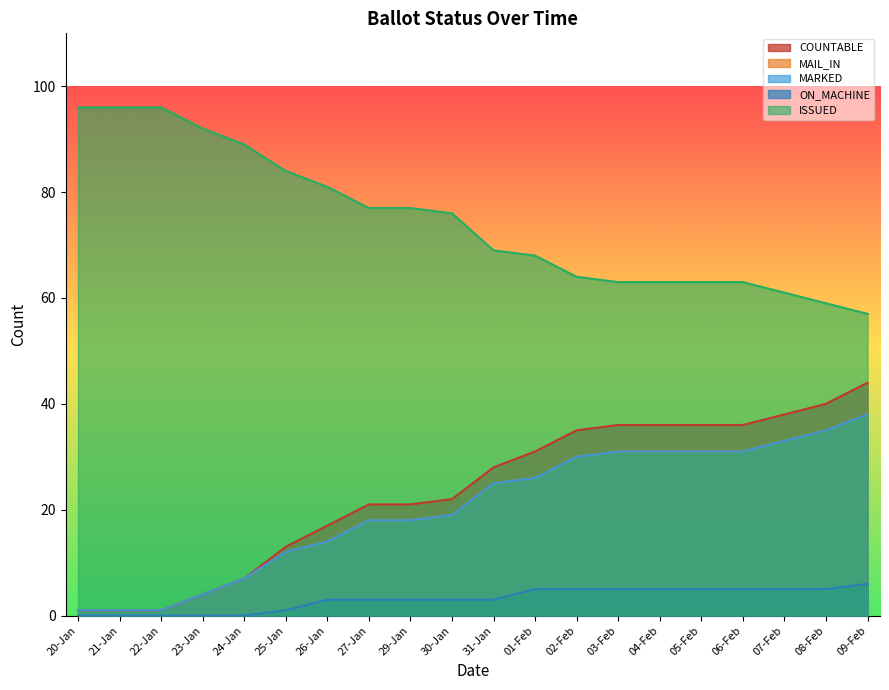

What is the label of the 5th point from the left?

24-Jan